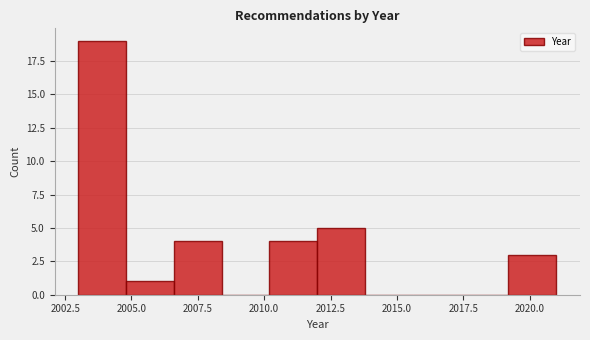

Read against the x-axis, roughly where is the centre of the tallest bar?

2004.0